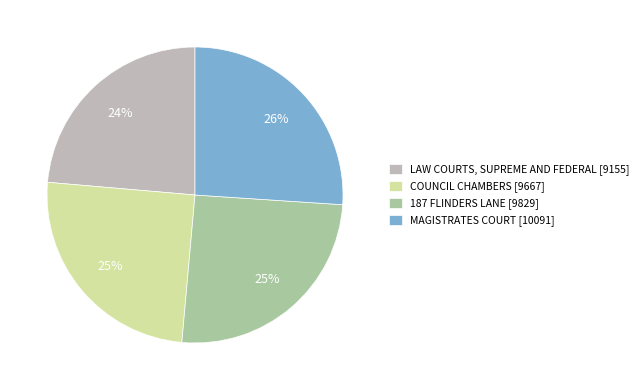

What is the smallest slice in the pie chart?

LAW COURTS, SUPREME AND FEDERAL